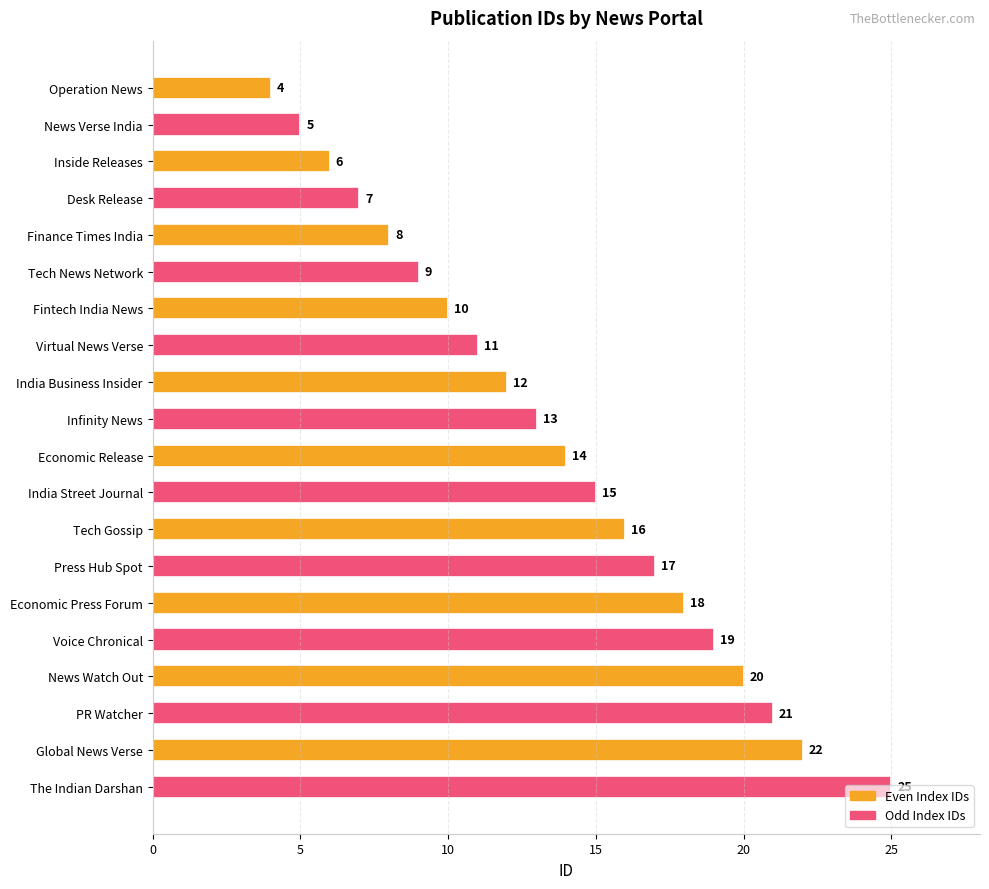

What is the ratio of the value at India Business Insider to the value at Press Hub Spot?

0.7